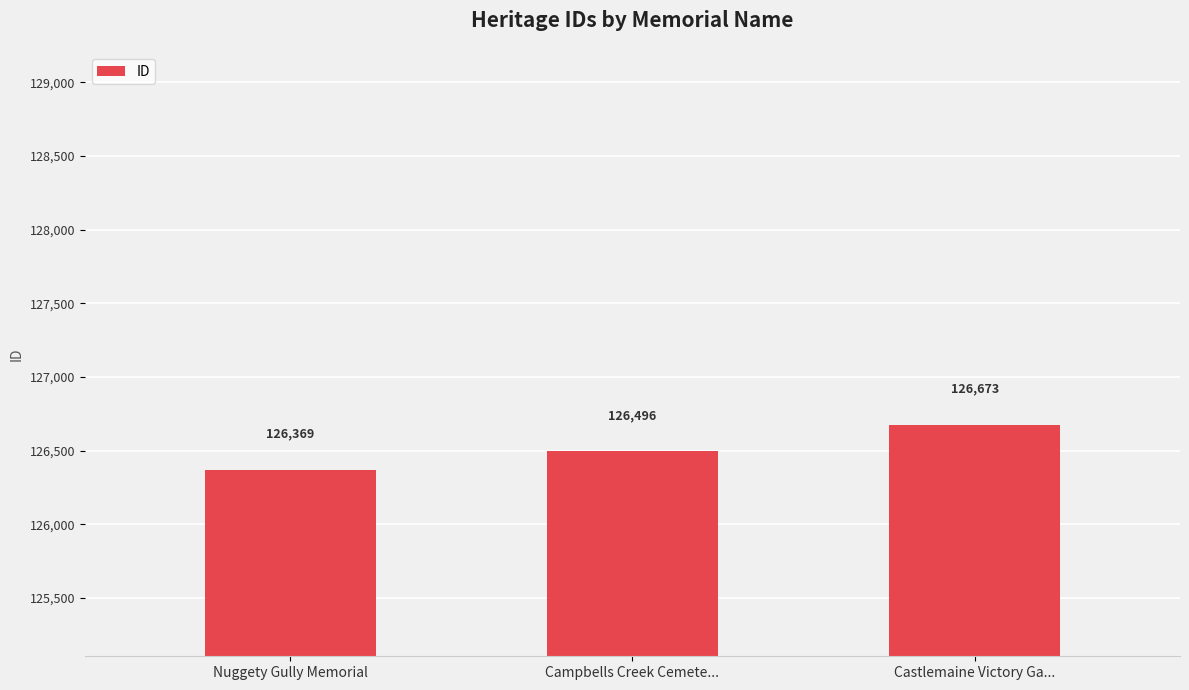

What is the maximum value shown in the chart?

126673